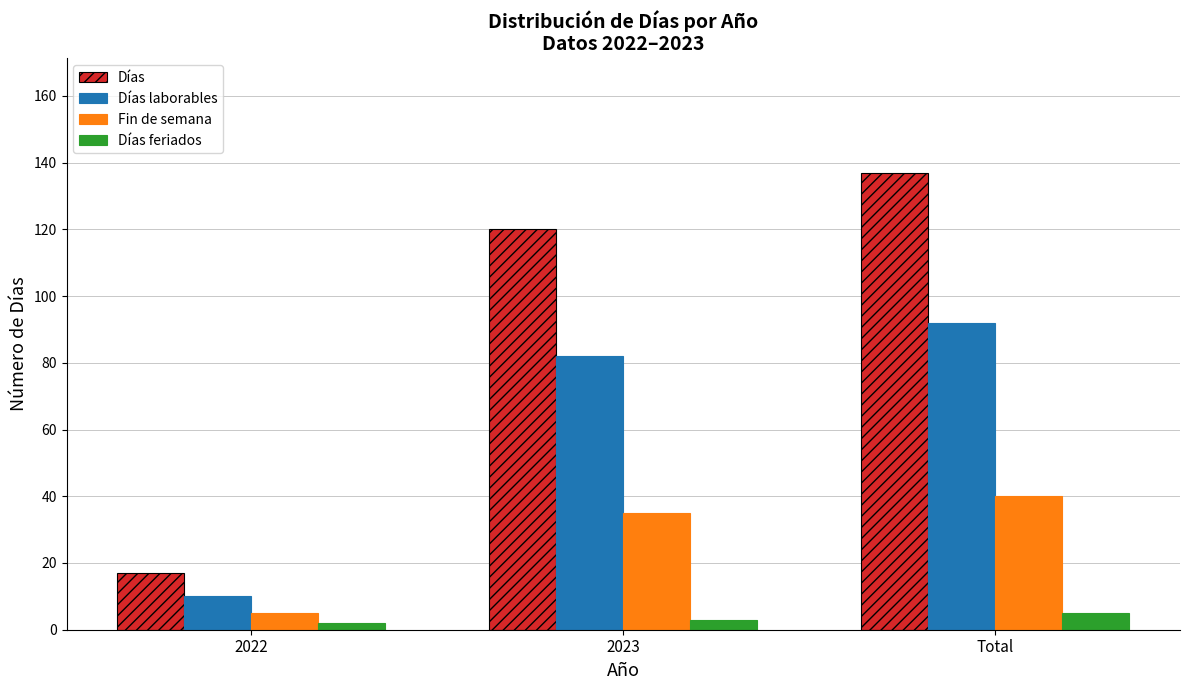

Reading left to right, extract all data points from this chart.

Días: 17	120	137
Días laborables: 10	82	92
Fin de semana: 5	35	40
Días feriados: 2	3	5